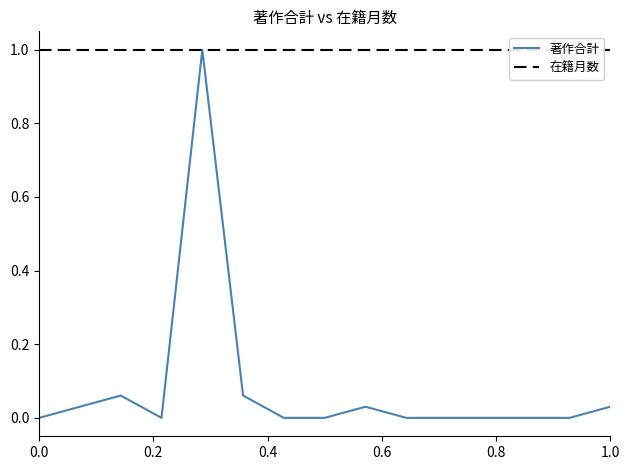

Which series has the widest spread of values?

著作合計